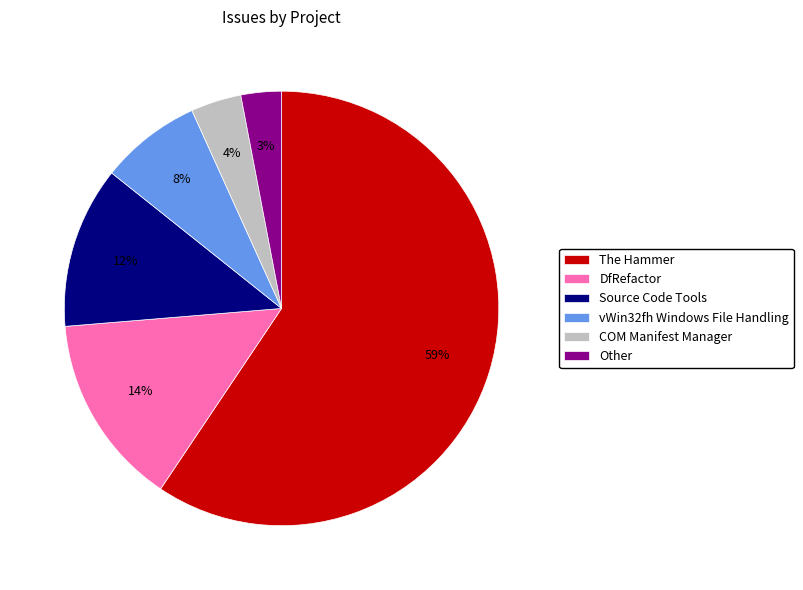

Which has a higher value, DfRefactor or COM Manifest Manager?

DfRefactor